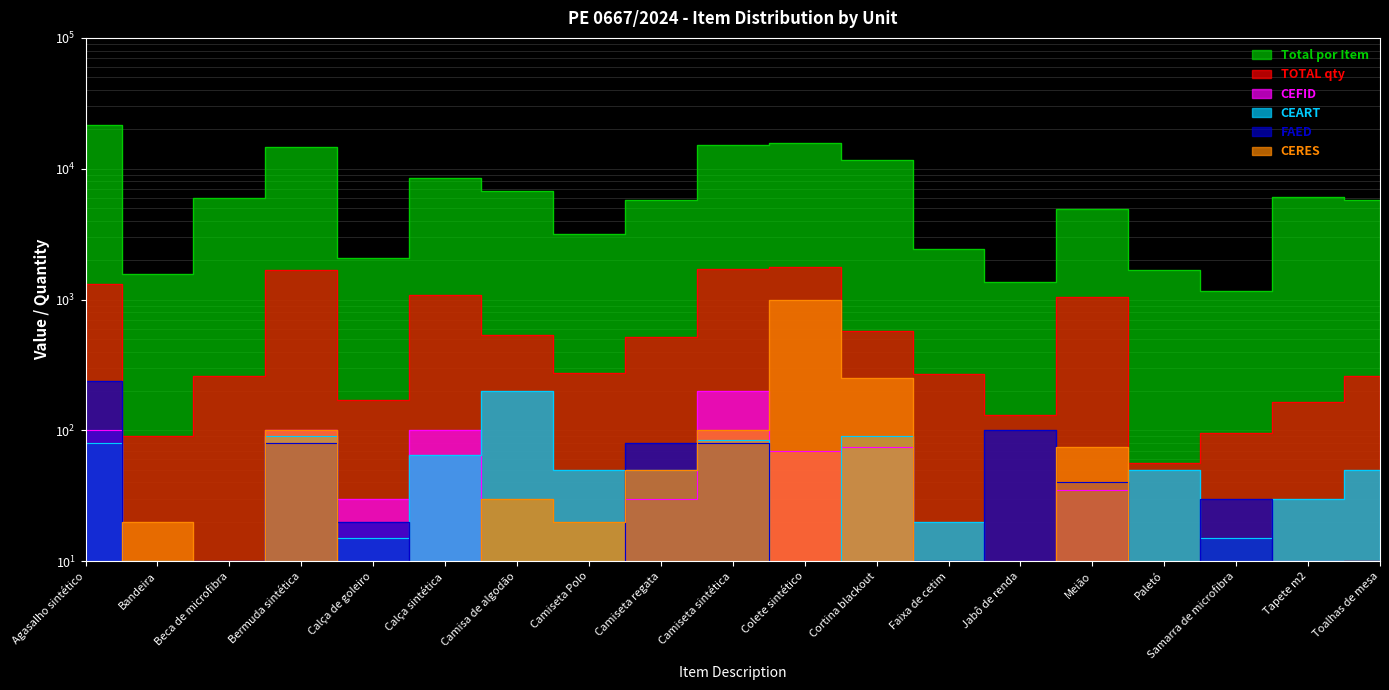

Which series has the widest spread of values?

Total por Item